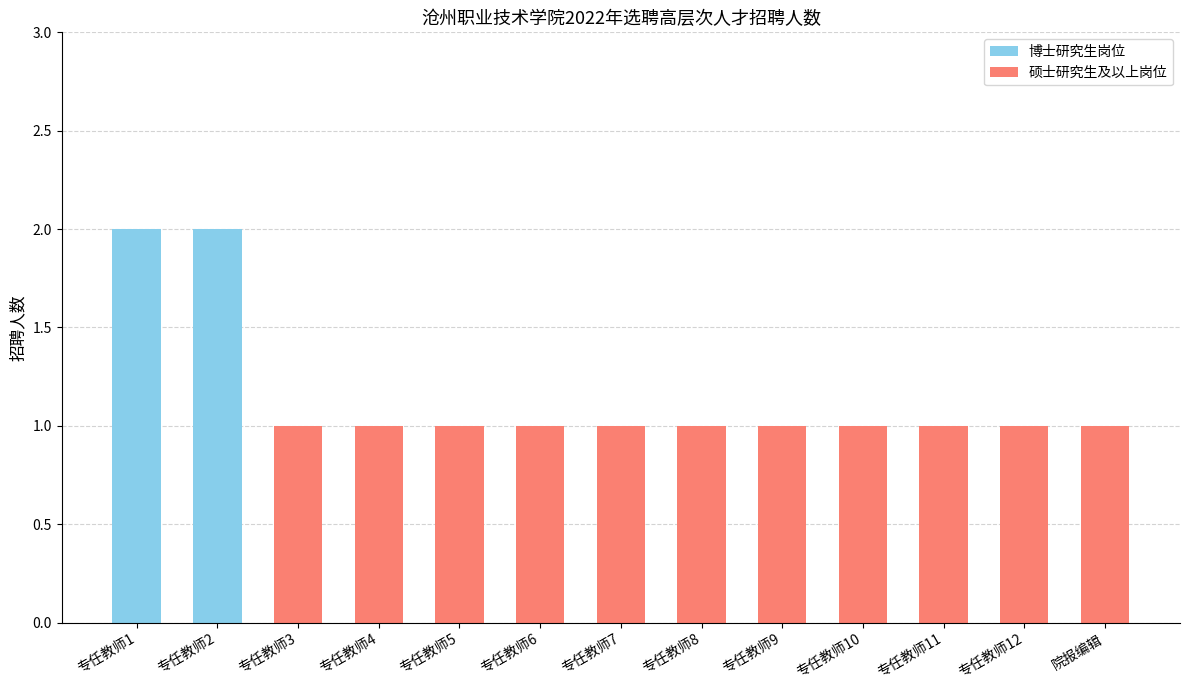

What is the difference between the second highest and minimum values?

1